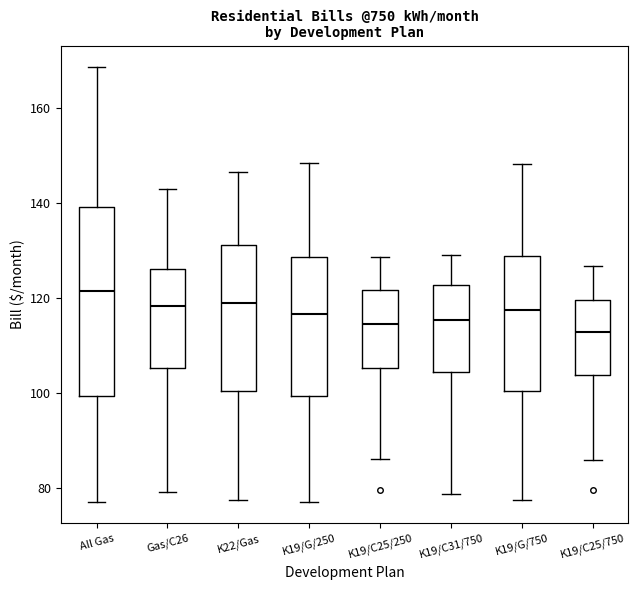

Reading left to right, transcribe this box plot: for each box, give where its median line is, the range the box spans, and where its two whiskers end, as read against the y-axis. The values are not printed on the chart, so give them approximately, as read against the axis.

All Gas: median 122, box 100 to 140, whiskers 78 to 168
Gas/C26: median 118, box 106 to 126, whiskers 80 to 142
K22/Gas: median 118, box 100 to 132, whiskers 78 to 146
K19/G/250: median 116, box 100 to 128, whiskers 78 to 148
K19/C25/250: median 114, box 106 to 122, whiskers 86 to 128
K19/C31/750: median 116, box 104 to 122, whiskers 78 to 128
K19/G/750: median 118, box 100 to 128, whiskers 78 to 148
K19/C25/750: median 112, box 104 to 120, whiskers 86 to 126